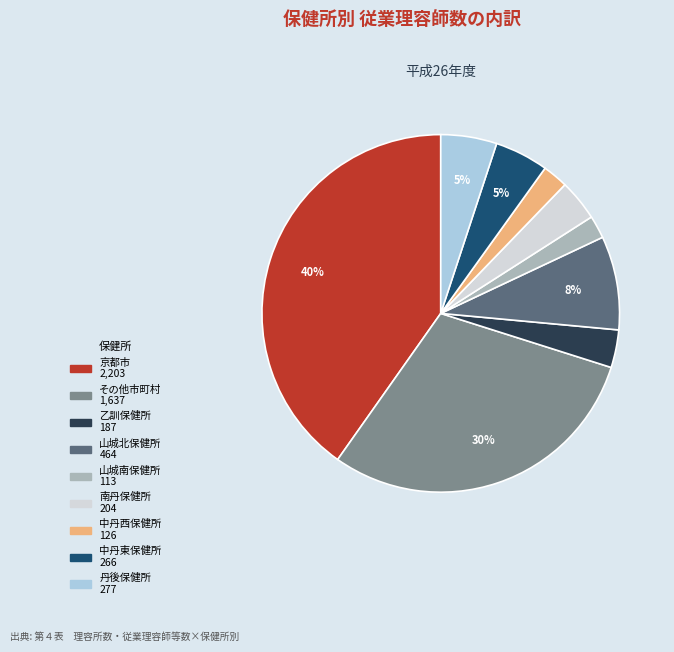

Count the number of slices in the pie.

9